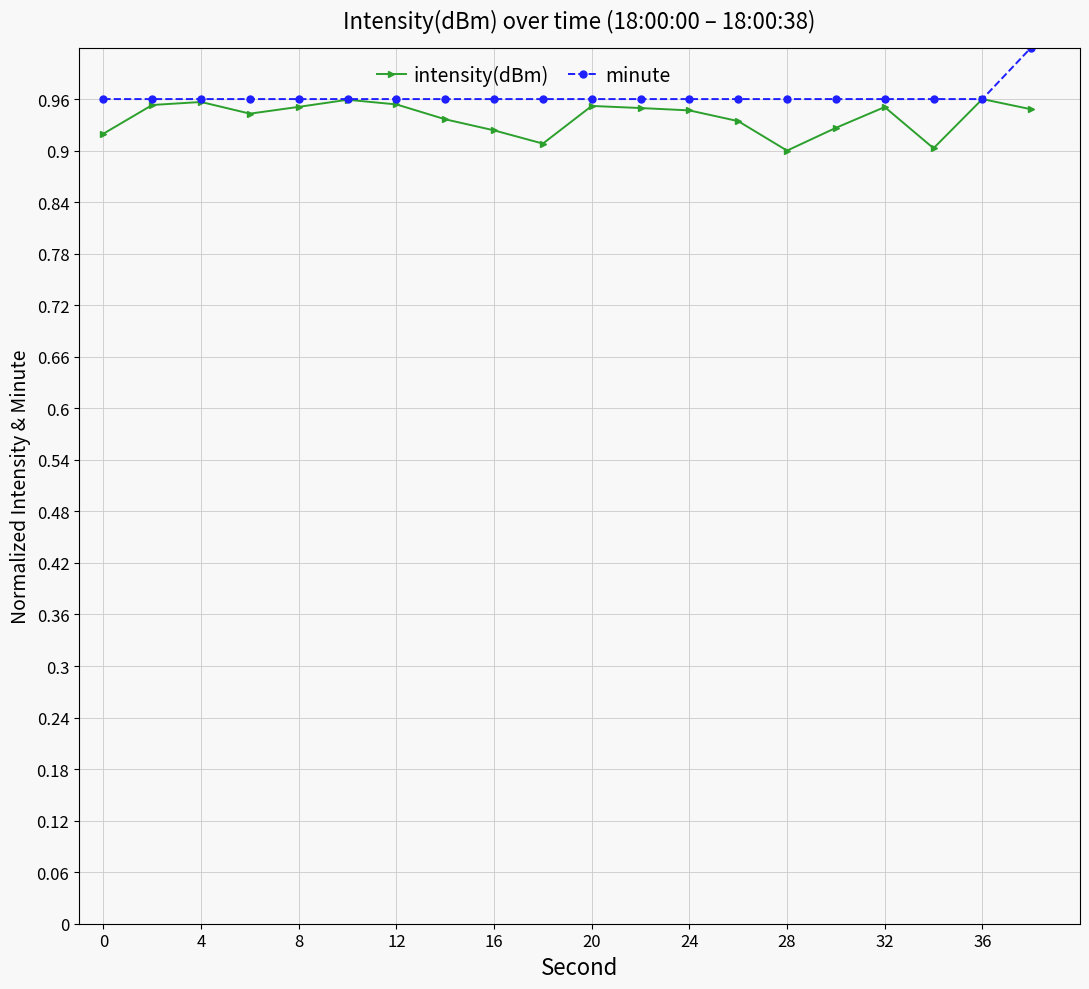

True or false: intensity(dBm) has more than 2 interior local peaks.

True